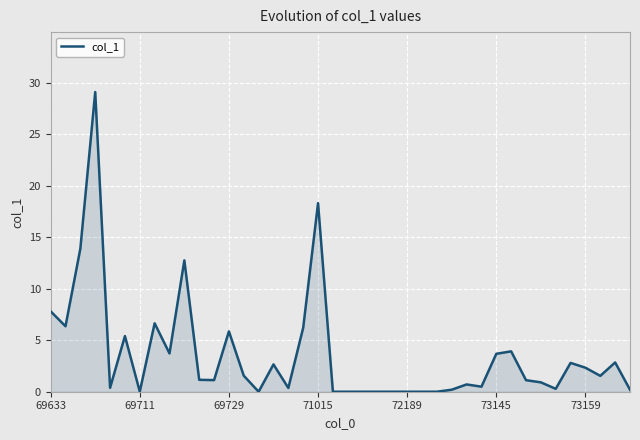

What is the difference between the maximum and minimum values?

29.1